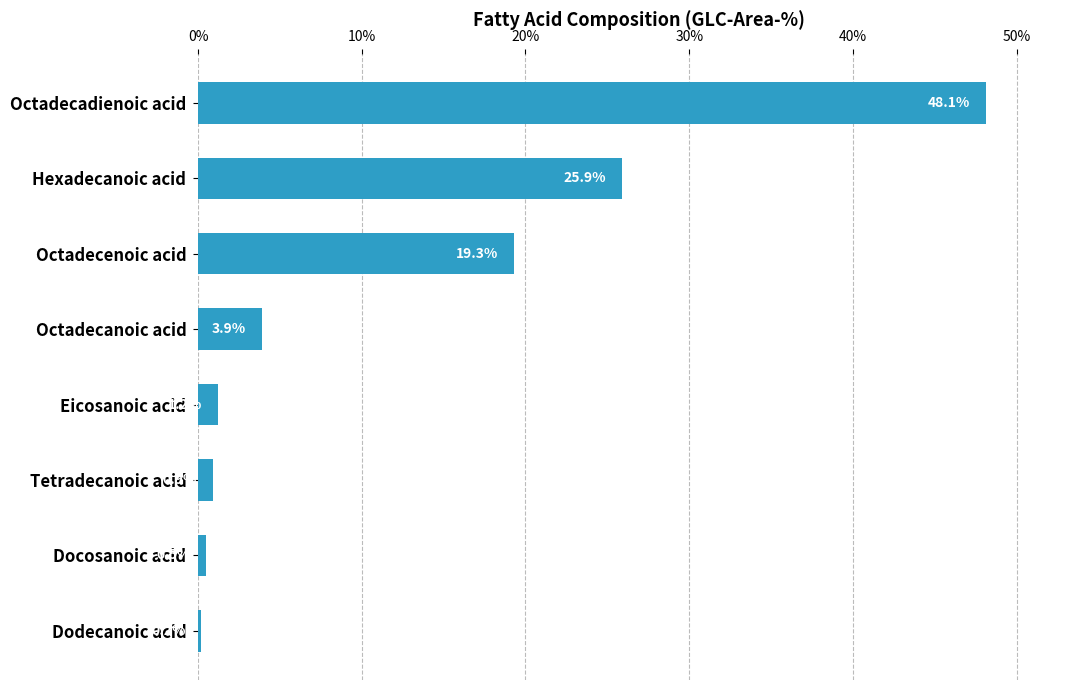

Which category has the lowest value across all series?

Dodecanoic acid